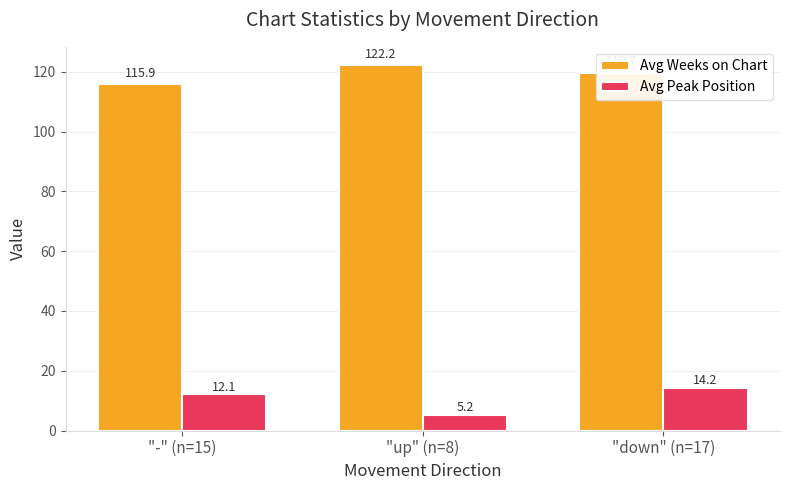

What is the spread (max minus min) of values at "-" (n=15)?

103.9